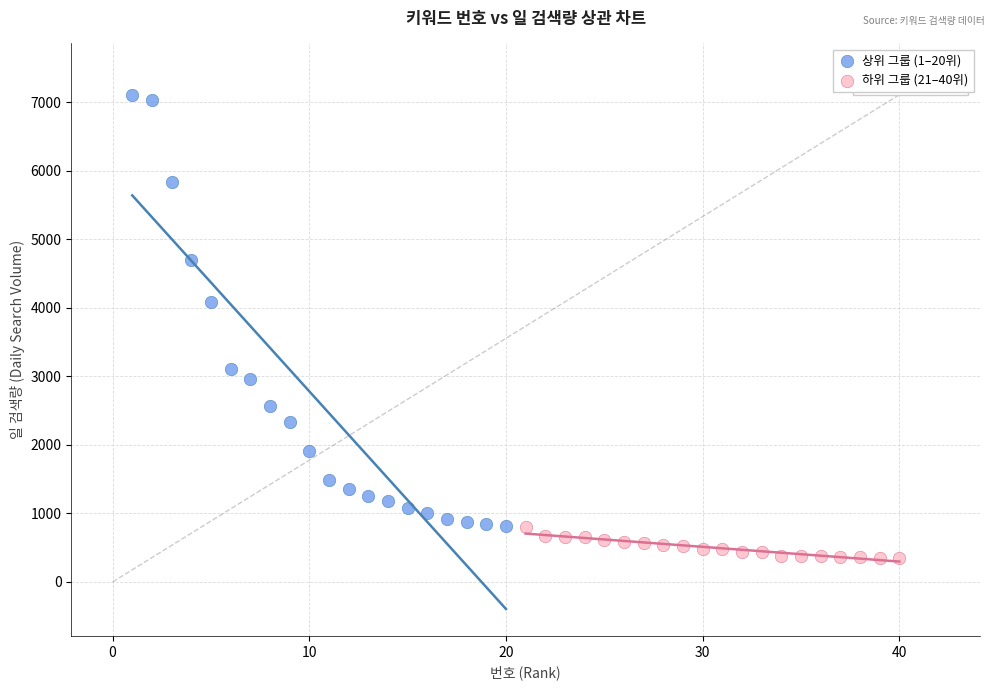

Which series has the widest spread of Y values?

상위 그룹 (1–20위)